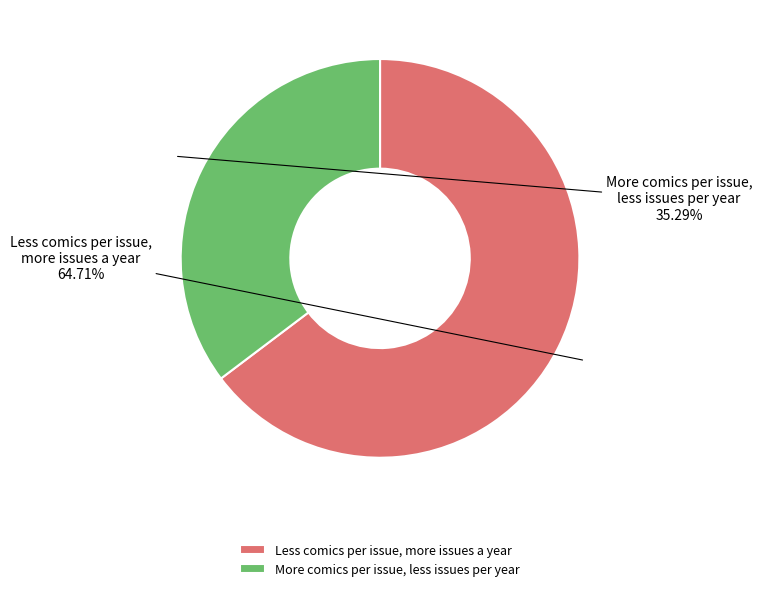

To the nearest percent, what percentage of the pie is More comics per issue, less issues per year?

35%